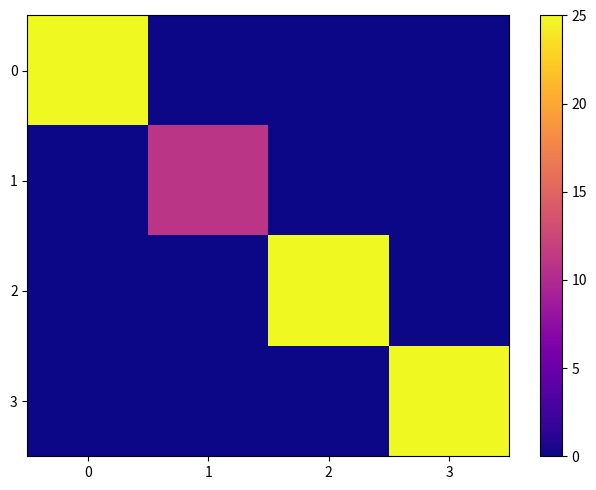

How many distinct data groups are displayed?

4